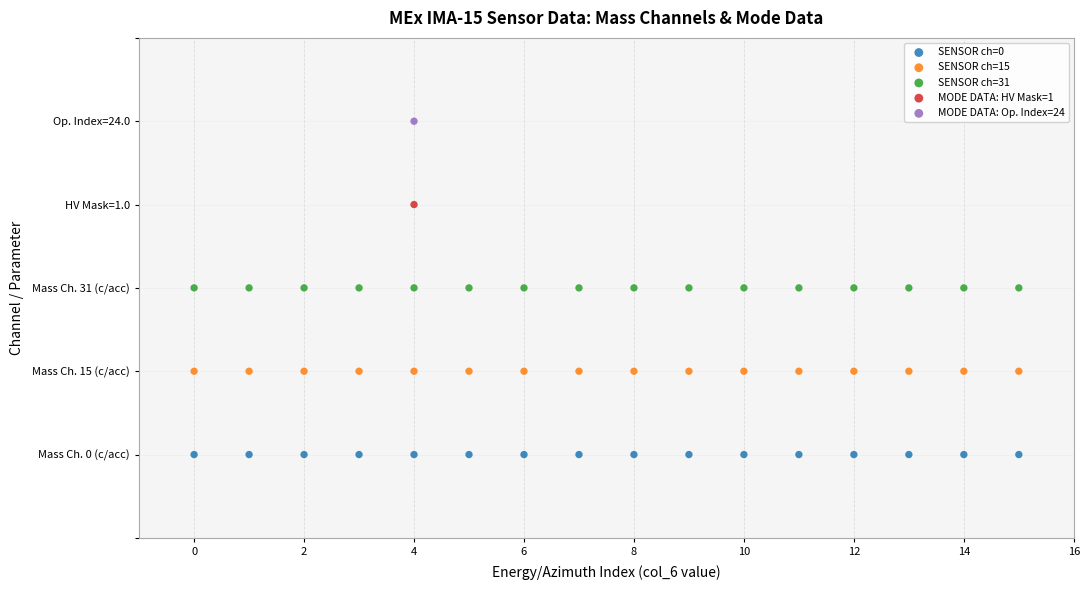

What are all the series names shown in the legend?

SENSOR ch=0, SENSOR ch=15, SENSOR ch=31, MODE DATA: HV Mask=1, MODE DATA: Op. Index=24